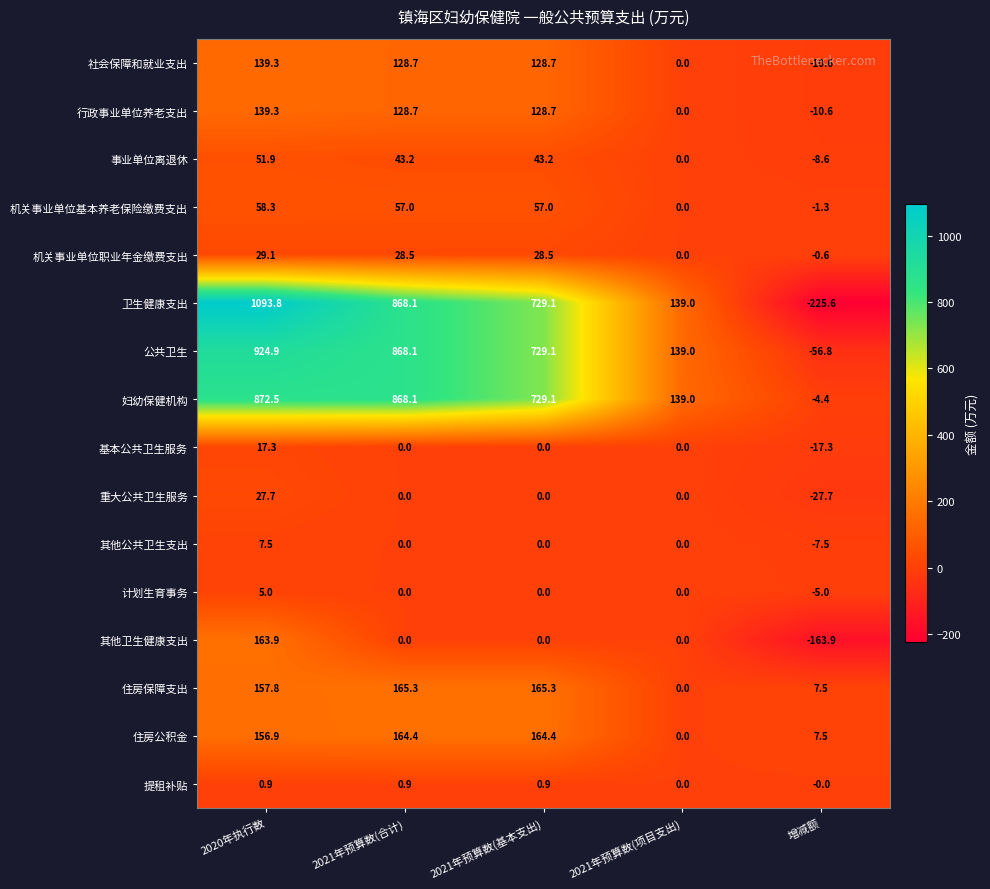

How many values in 事业单位离退休 are below zero?

1